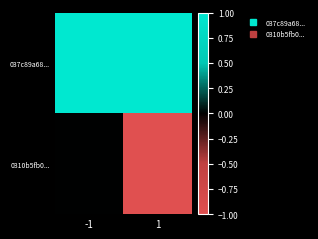

Reading left to right, extract all data points from this chart.

037c89a68...: -1=1	1=1
0310b5fb0...: -1=0	1=-1